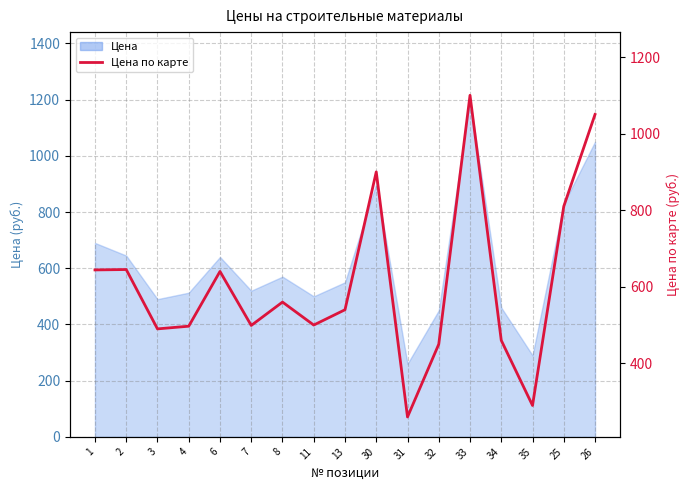

How many interior local valleys (lower than both neighbors) does the data have?

5